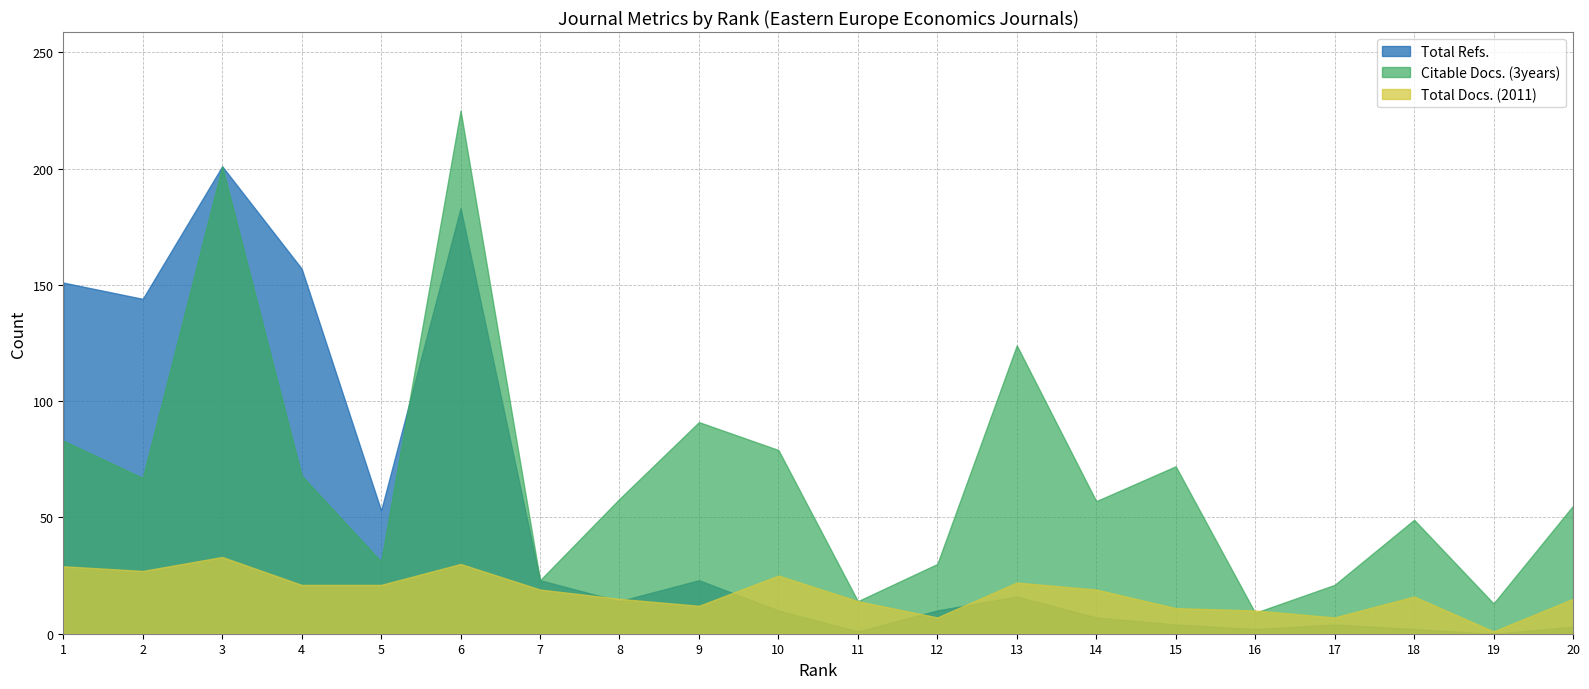

What is the total value across all series at 10?

114